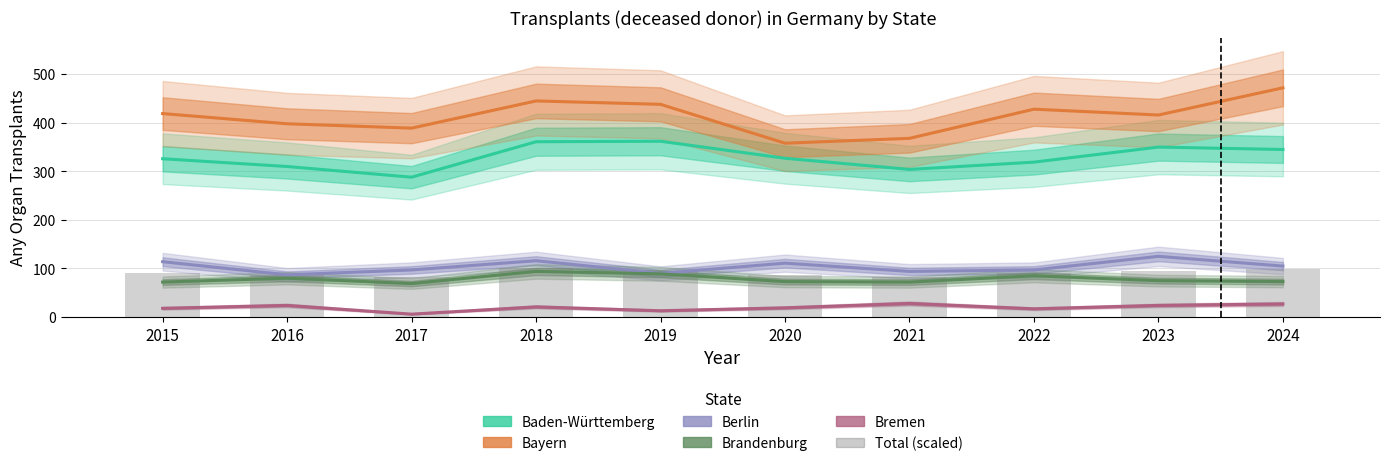

At how many categories does at least one series exceed 335?

10